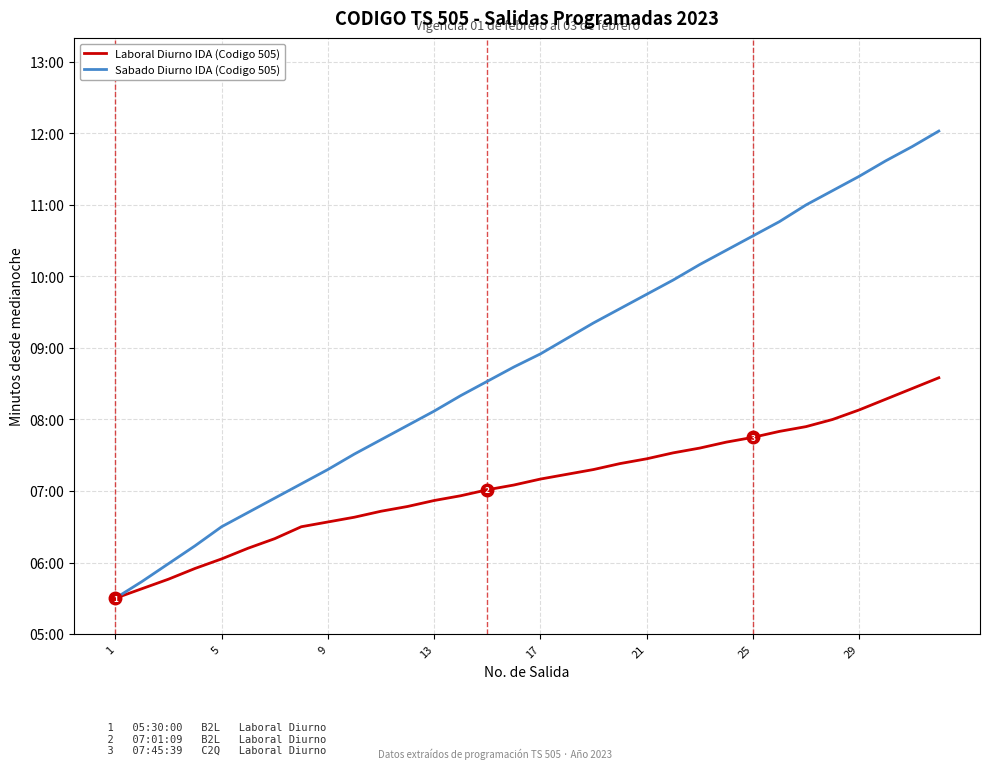

At how many categories does at least one series exceed 365?

29